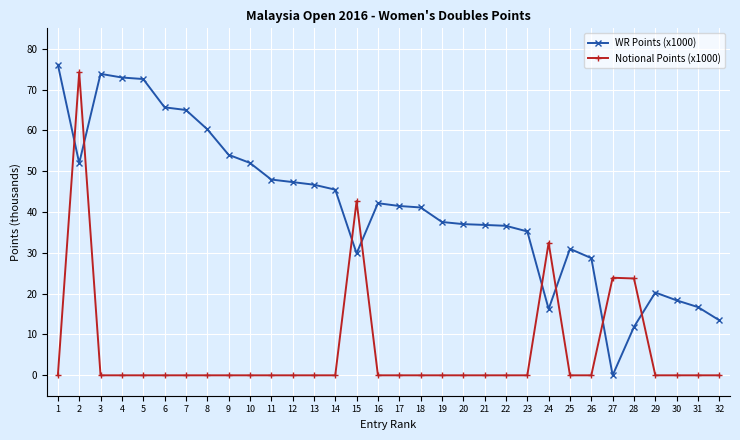

True or false: Notional Points (x1000) has more than 2 interior local peaks.

True